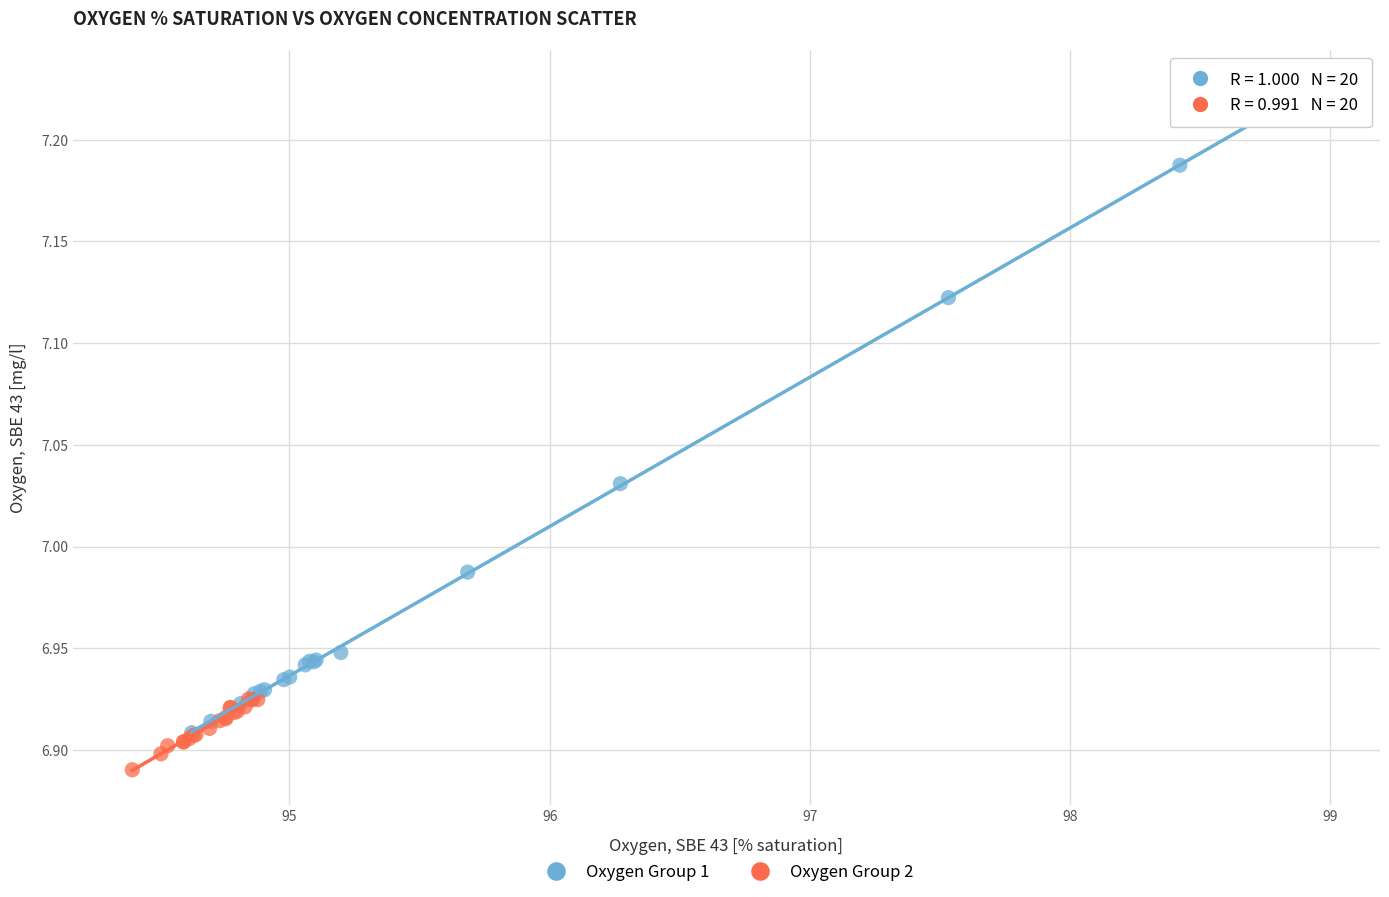

Which series reaches the maximum Y coordinate?

Oxygen Group 1